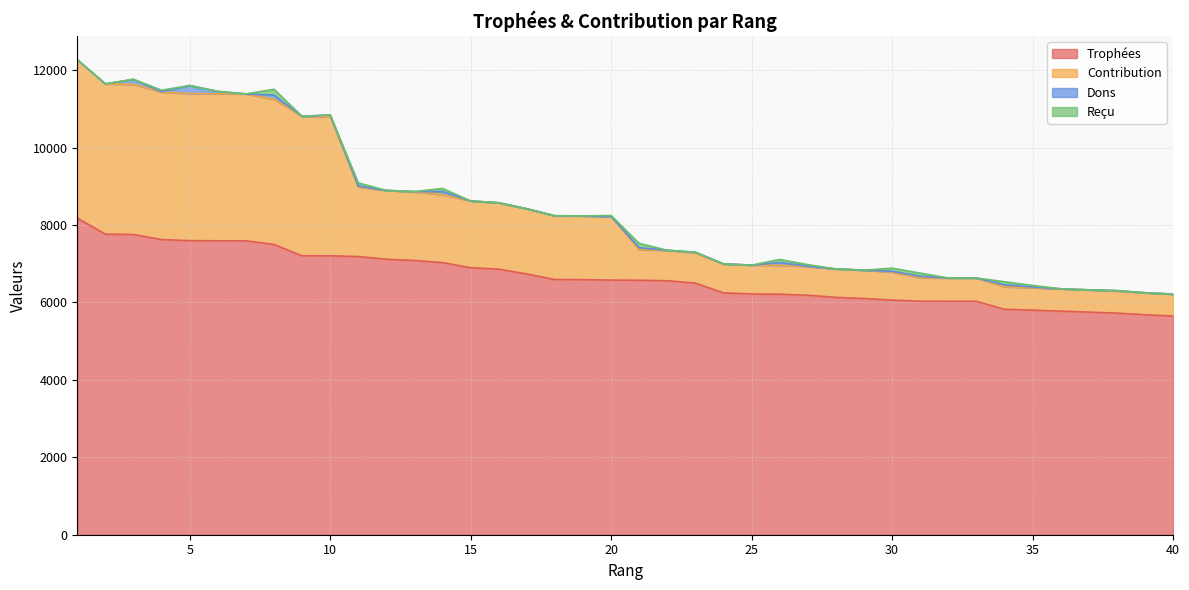

Which series changed the most between 18 and 26?

Contribution